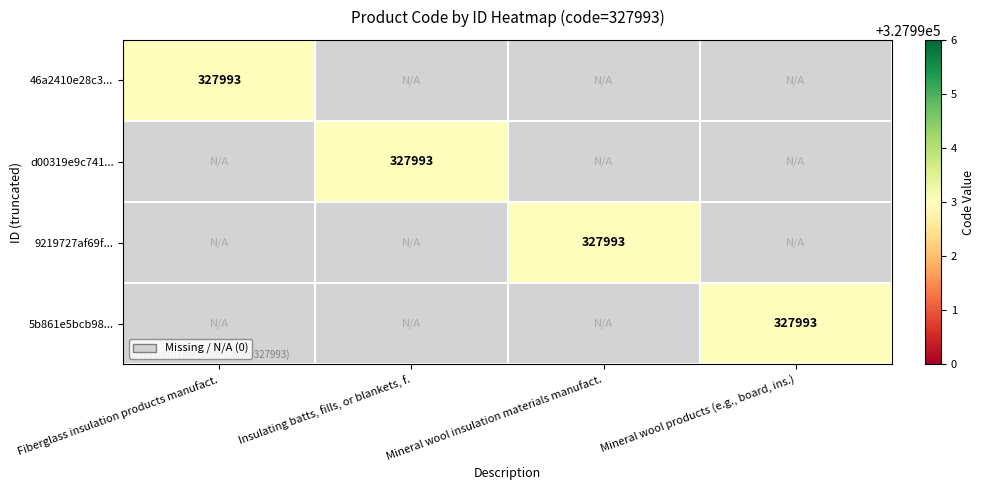

The value of d00319e9c741... at Insulating batts, fills, or blankets, f. is 426498. True or false?

False